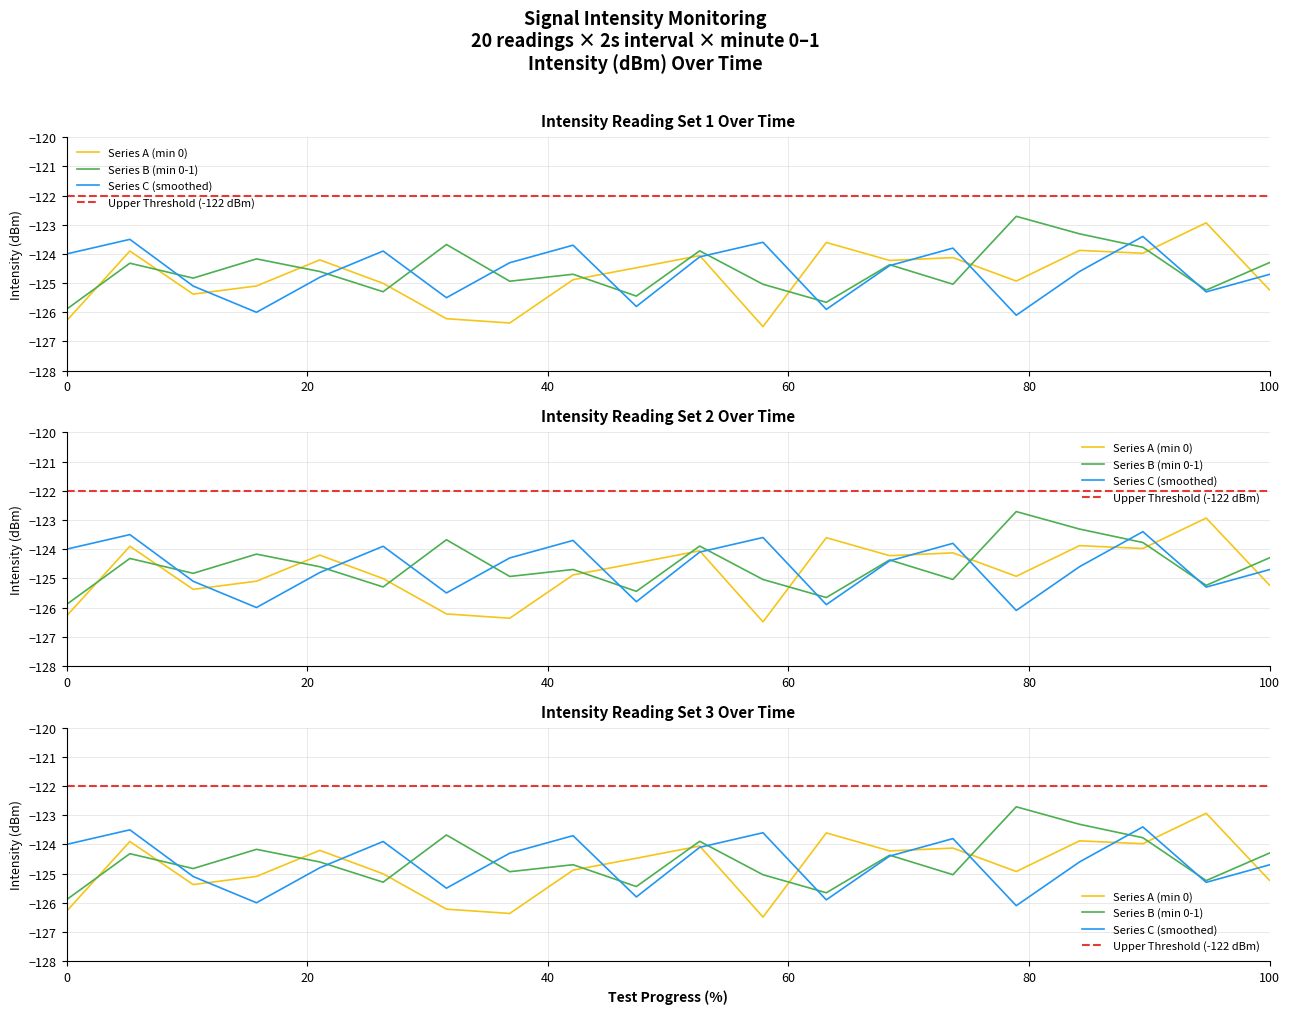

The value of intensity_sample3 at 30 is -126.1. True or false?

True